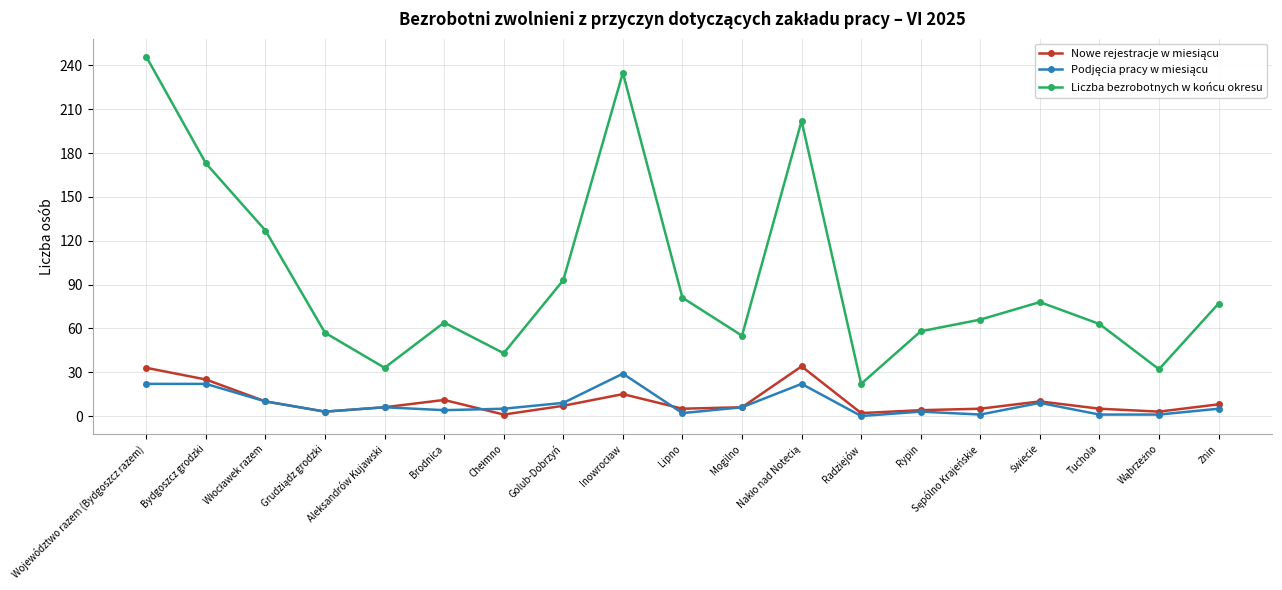

Which series has the widest spread of values?

Liczba bezrobotnych w końcu okresu